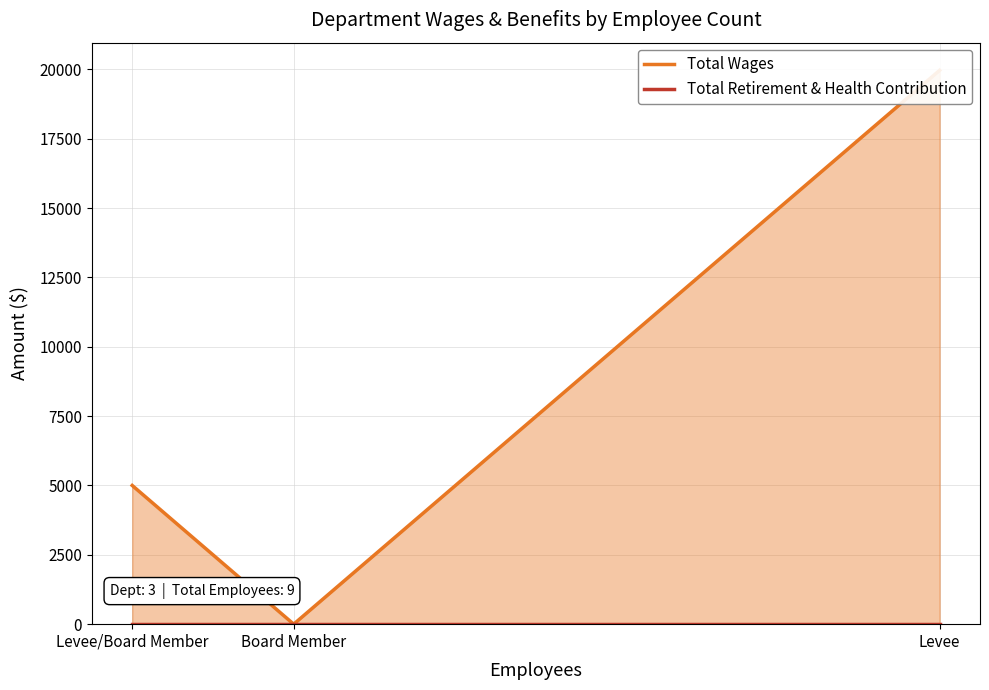

How many lines are shown in the chart?

2